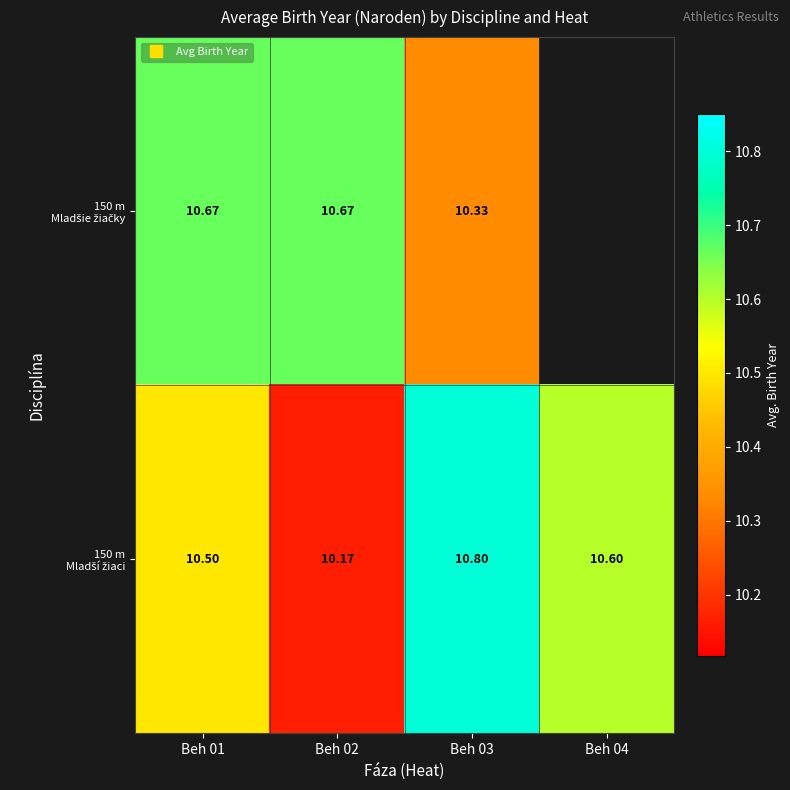

At which category is the sum across all series the highest?

Beh 01